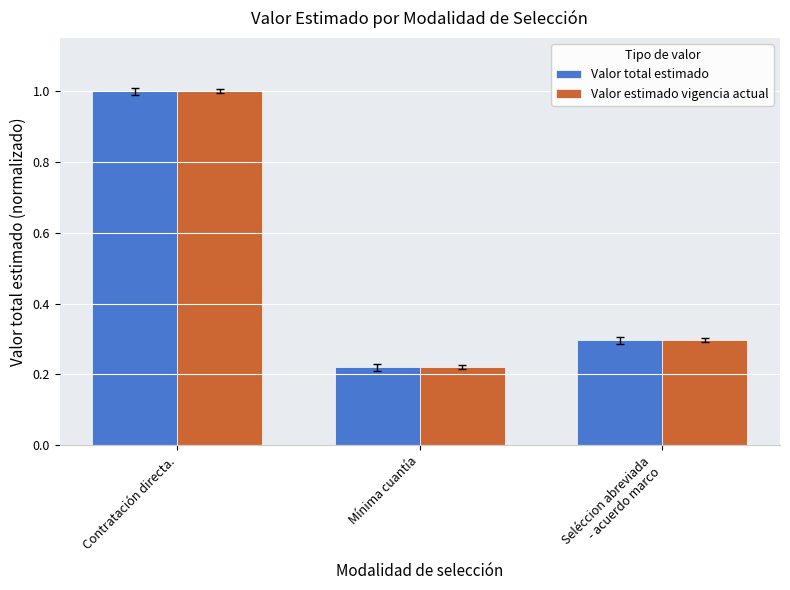

How many groups of bars are there?

3